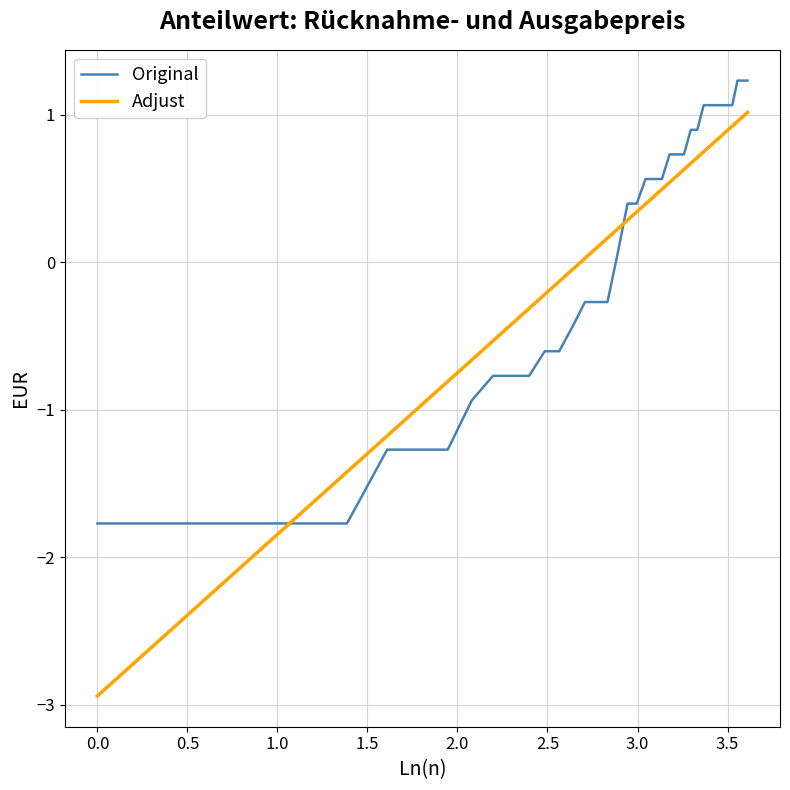

What is the minimum value shown in the chart?

-2.9